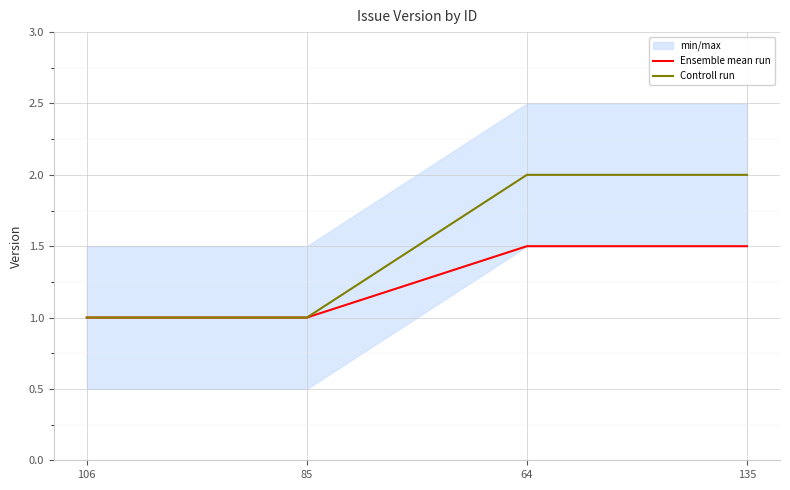

At which category does the chart reach its peak across all series?

64